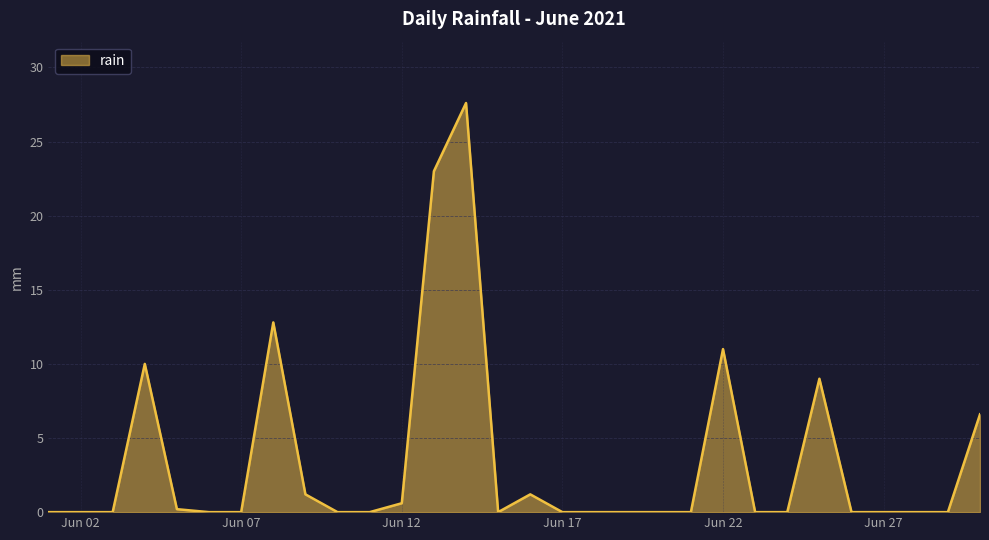

What is the maximum value shown in the chart?

27.6